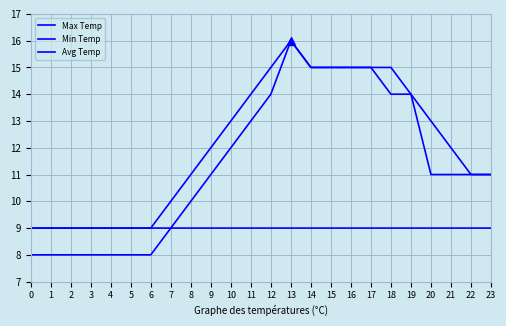

What is the value of the Max Temp point at the 12th from the left?

14